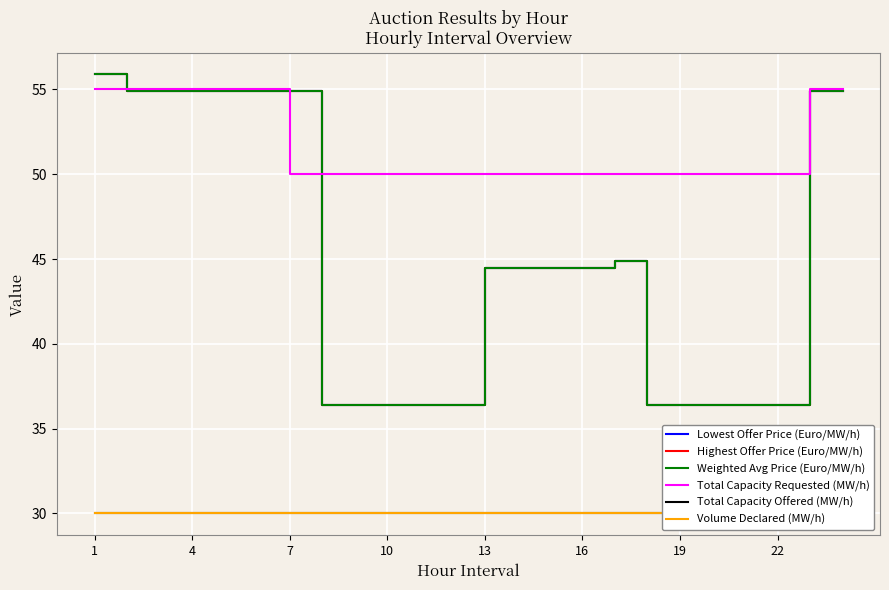

Between 19 and 21, which series saw the biggest shift?

Lowest Offer Price (Euro/MW/h)